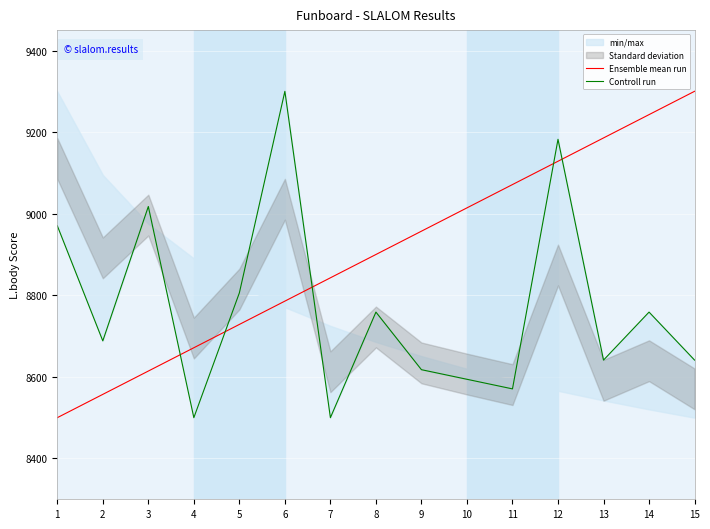

Reading left to right, extract all data points from this chart.

Ensemble mean run: 1=8500.0	2=8557.1	3=8614.3	4=8671.4	5=8728.6	6=8785.7	7=8842.9	8=8900.0	9=8957.1	10=9014.3	11=9071.4	12=9128.6	13=9185.7	14=9242.9	15=9300.0
Controll run: 1=8970.6	2=8688.2	3=9017.6	4=8500.0	5=8805.9	6=9300.0	7=8500.0	8=8758.8	9=8617.6	10=8594.1	11=8570.6	12=9182.4	13=8641.2	14=8758.8	15=8641.2